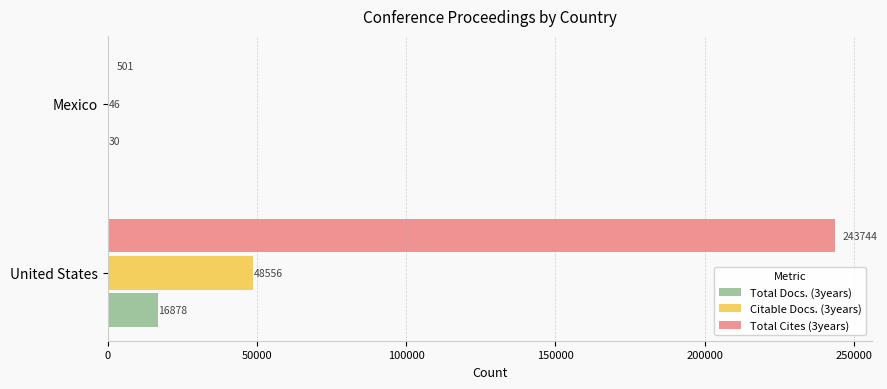

What is the sum of the Total Docs. (3years) values at Mexico and United States?

16908